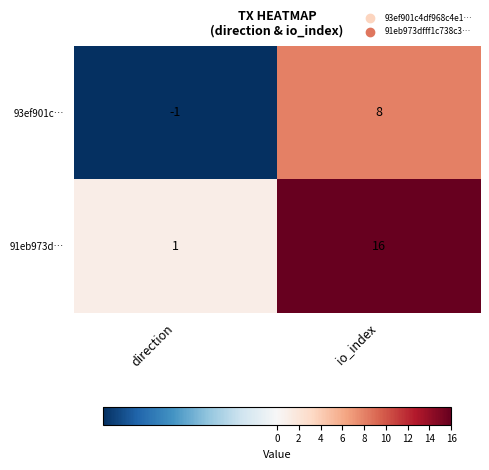

Between direction and io_index, which series saw the biggest shift?

91eb973d…